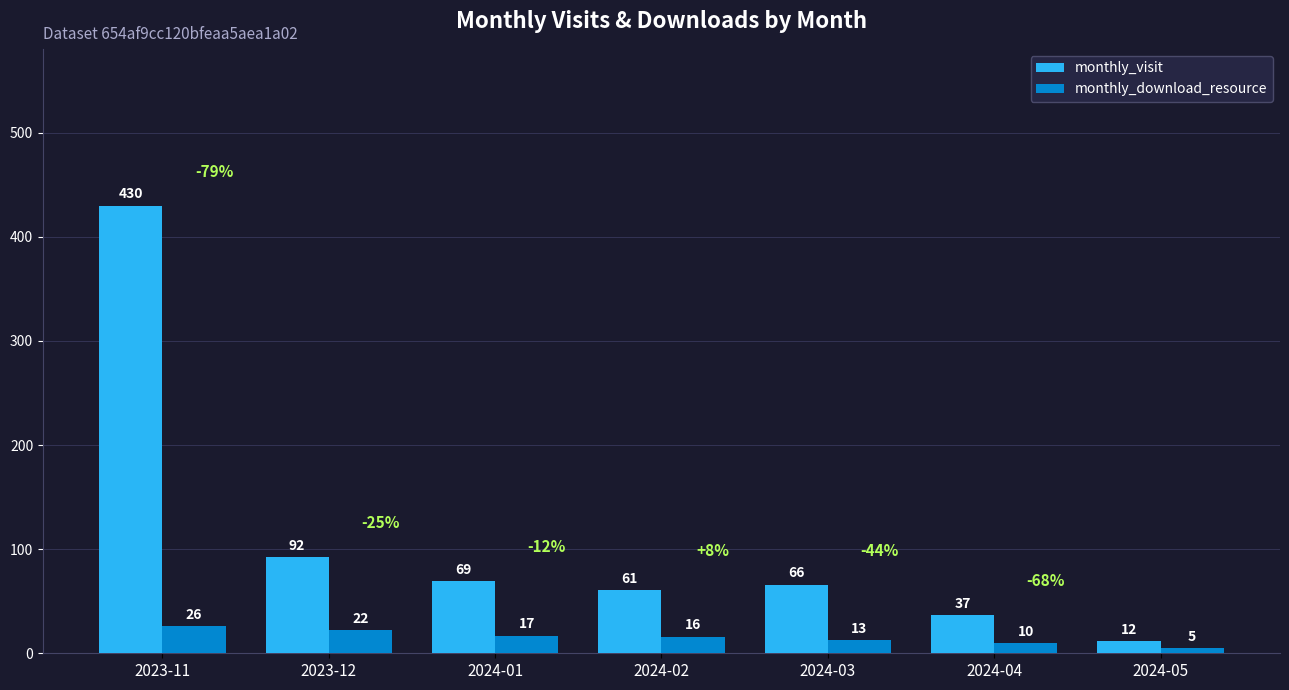

Which label corresponds to the largest value in the chart?

2023-11